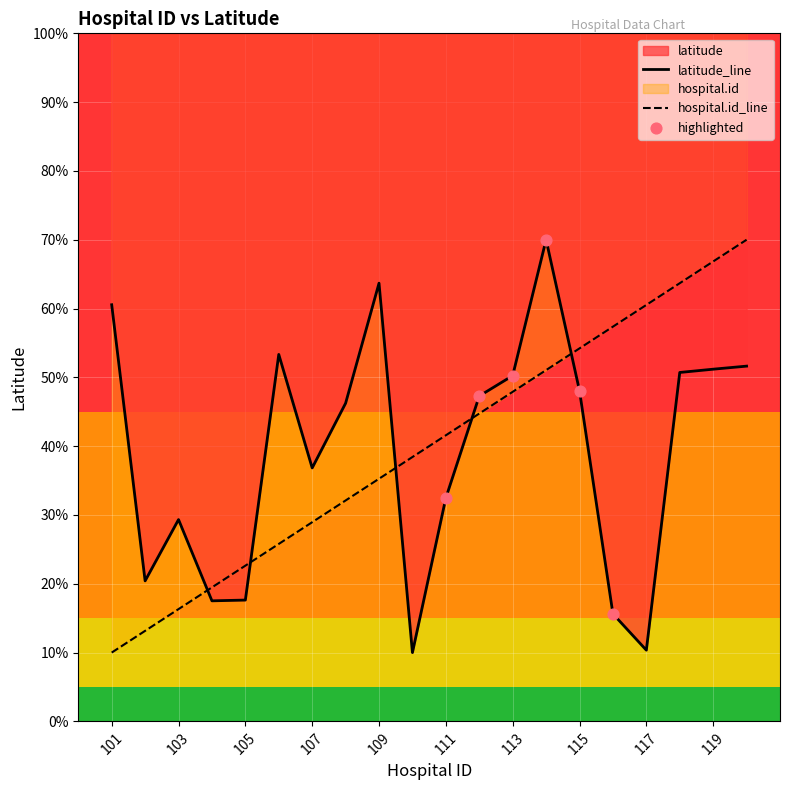

What are all the series names shown in the legend?

hospital.id, latitude